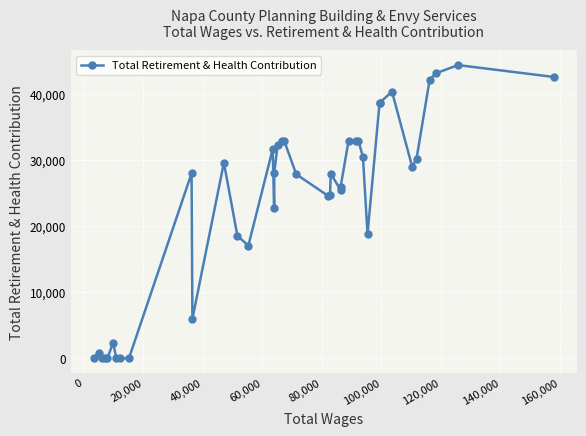

What is the value of the 37th point from the left?

42162